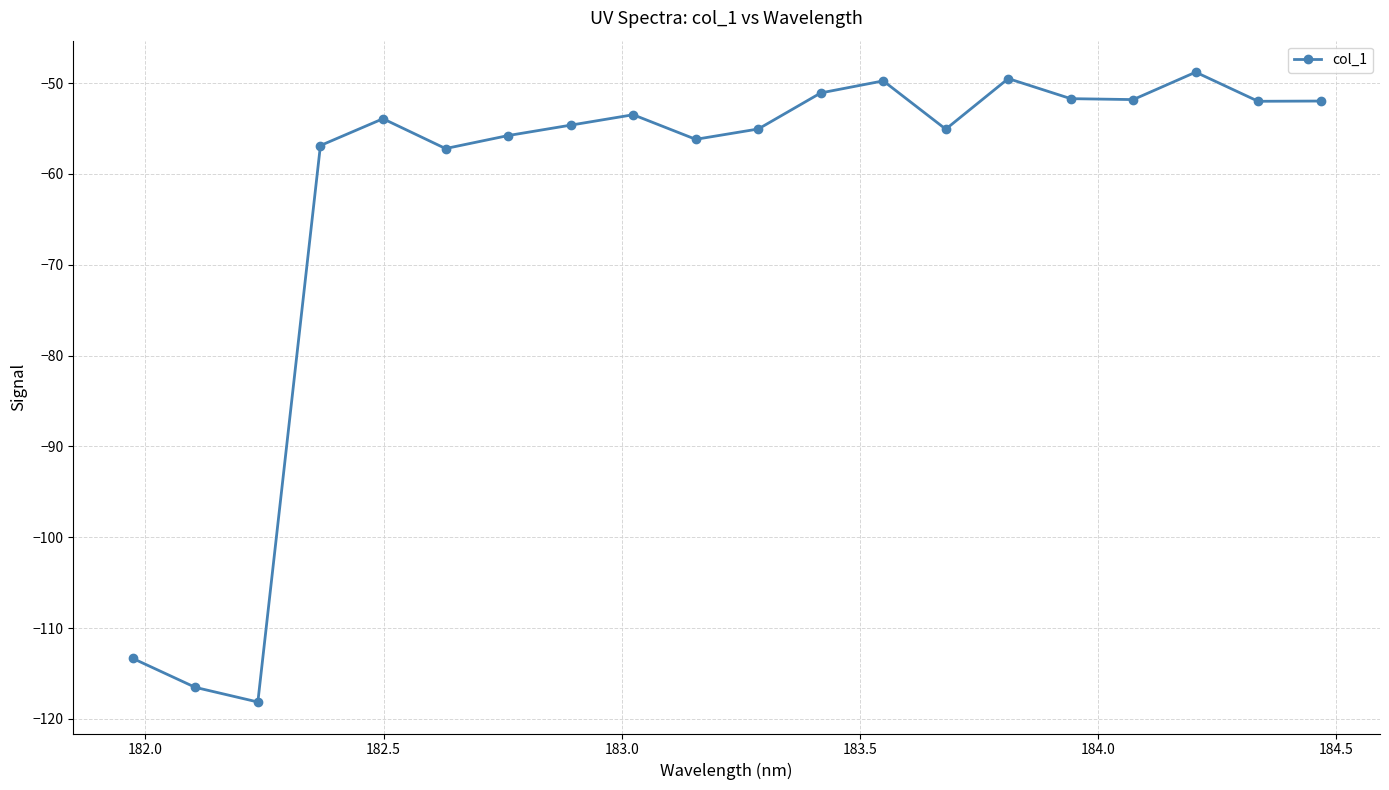

What is the minimum value shown in the chart?

-118.1